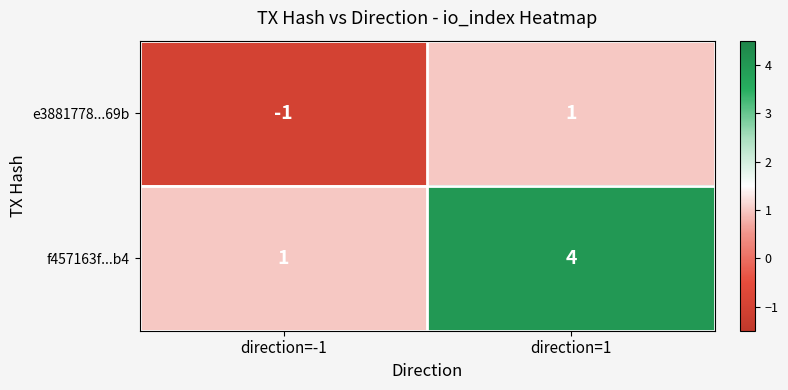

At direction=1, list the series in order from largest to smallest.

f457163f...b4, e3881778...69b